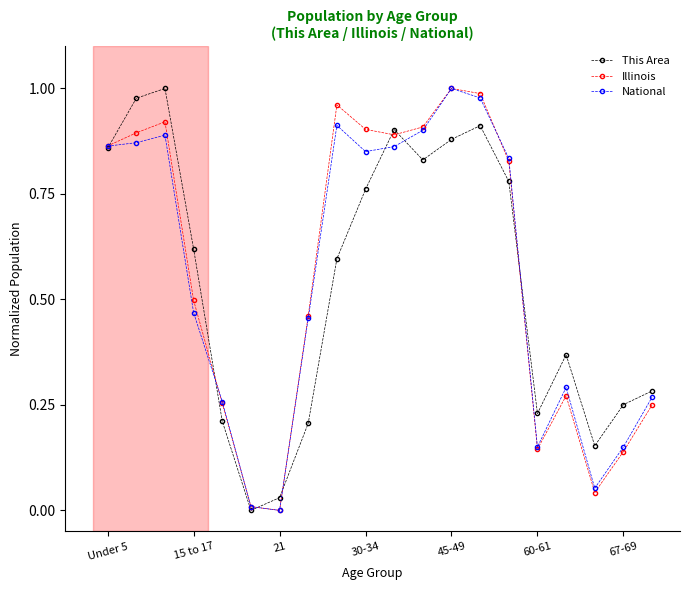

How many interior local peaks does the This Area series have?

4